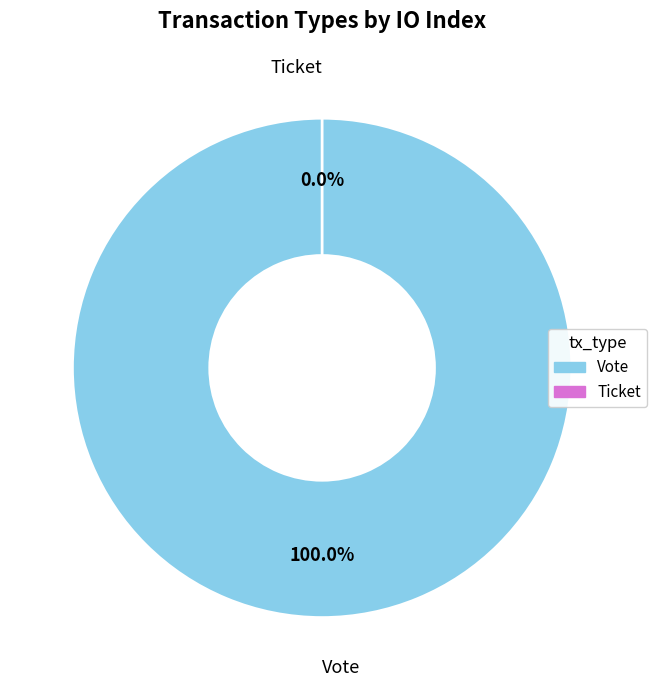

Is there any slice that represents more than half of the pie?

Yes